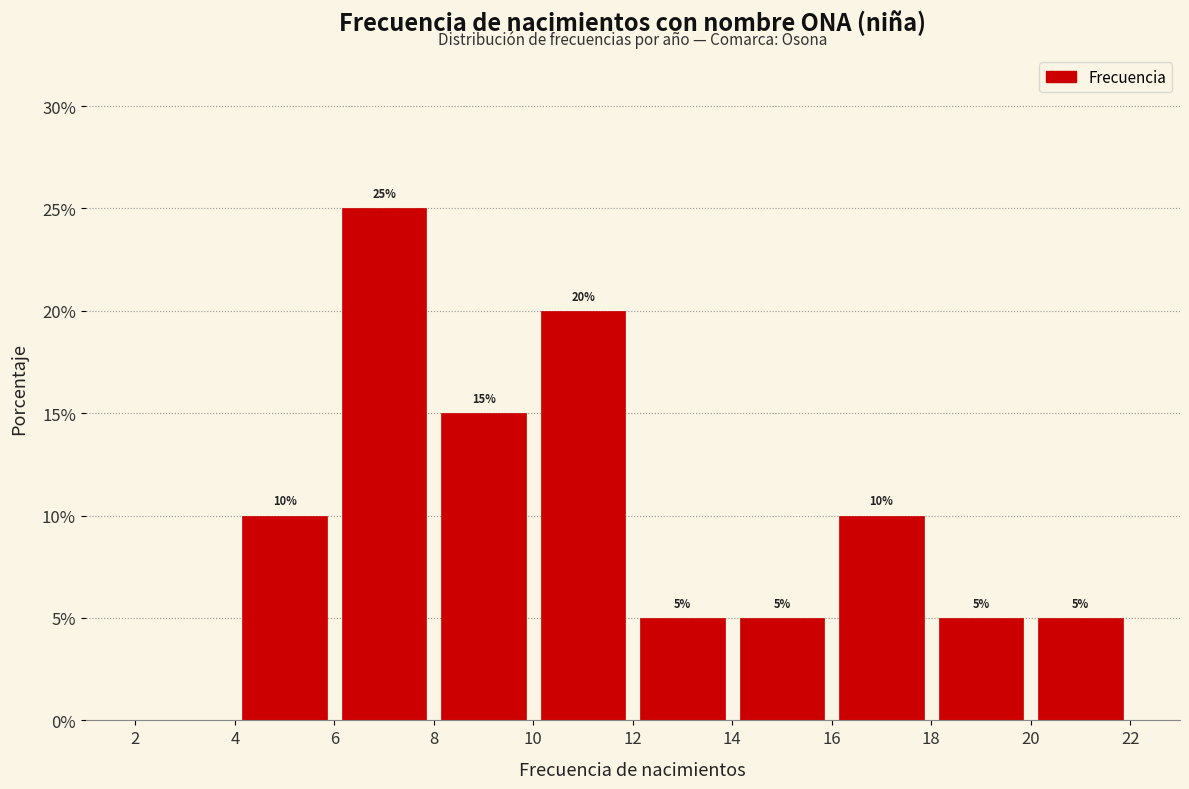

Over which range of the x-axis is the bar tallest?

6 to 8